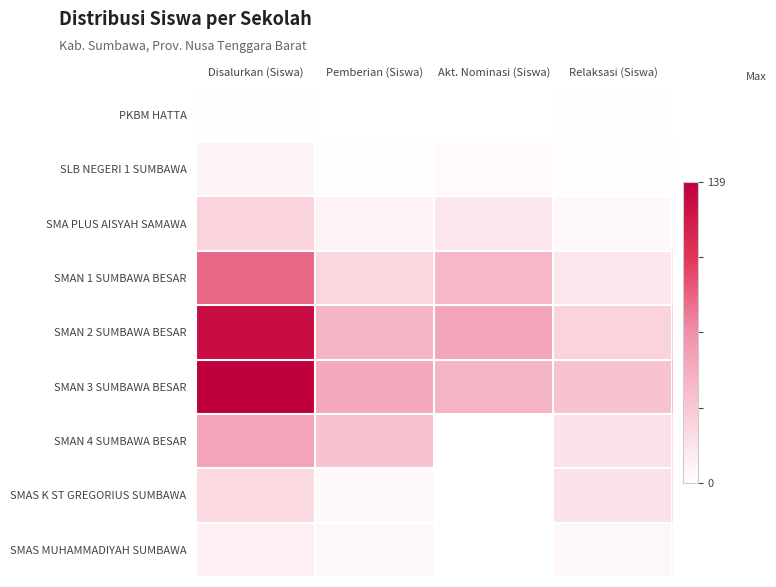

Rank the series at Disalurkan (Siswa) from lowest to highest value.

PKBM HATTA, SLB NEGERI 1 SUMBAWA, SMAS MUHAMMADIYAH SUMBAWA, SMAS K ST GREGORIUS SUMBAWA, SMA PLUS AISYAH SAMAWA, SMAN 4 SUMBAWA BESAR, SMAN 1 SUMBAWA BESAR, SMAN 2 SUMBAWA BESAR, SMAN 3 SUMBAWA BESAR